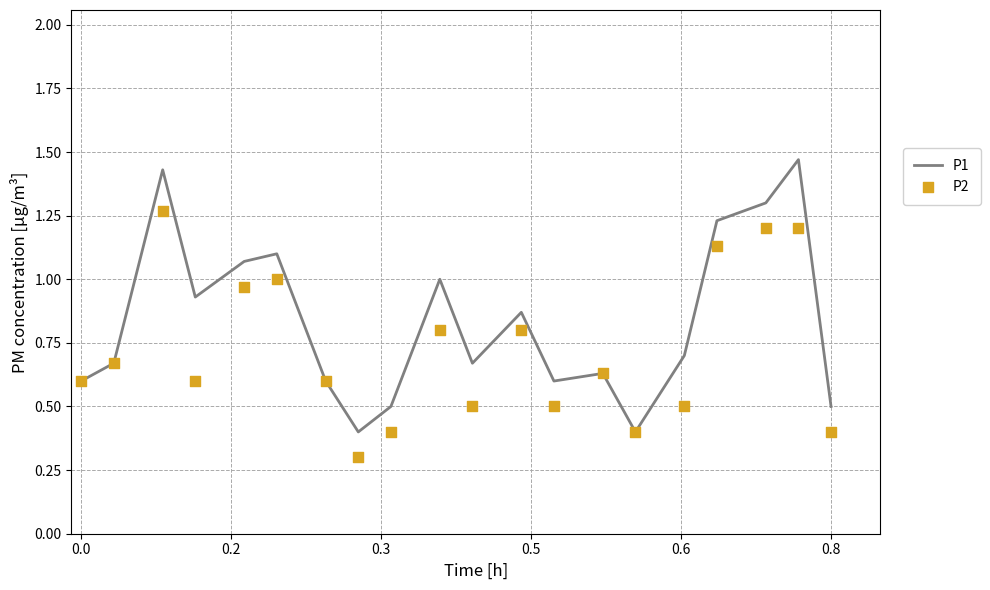

At how many categories does at least one series exceed 0?

20